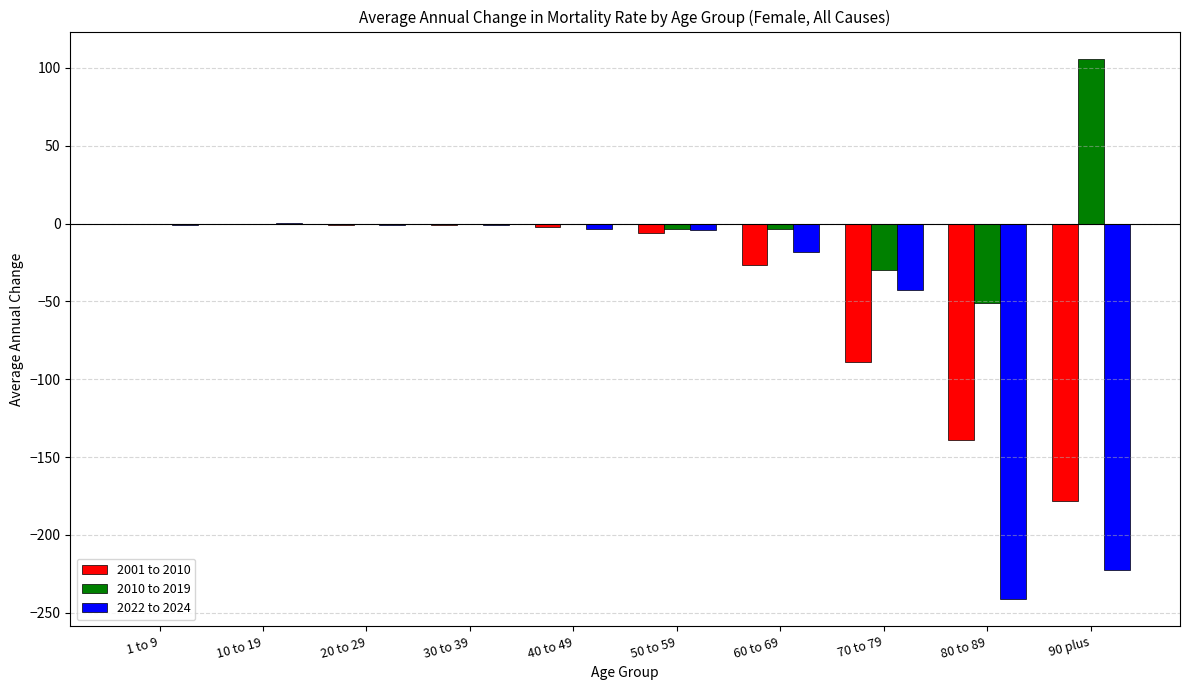

At which category does the chart reach its peak across all series?

90 plus